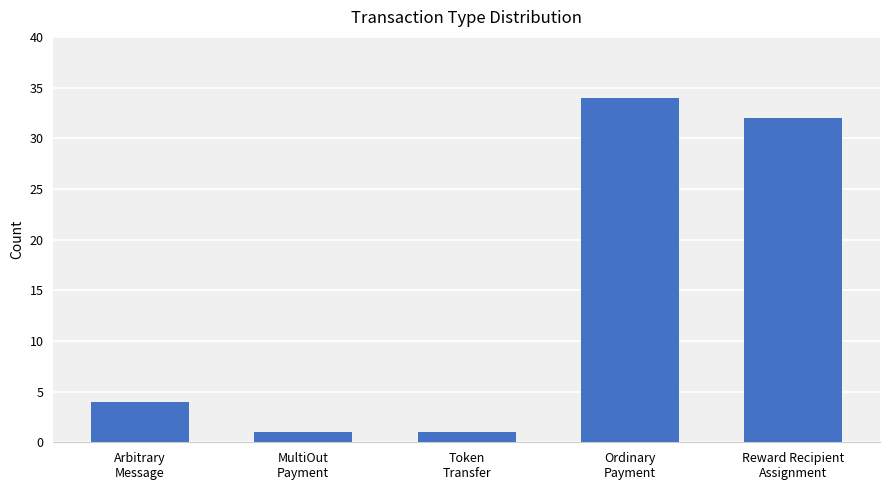

What is the change in value from Token
Transfer to Reward Recipient
Assignment?

+31